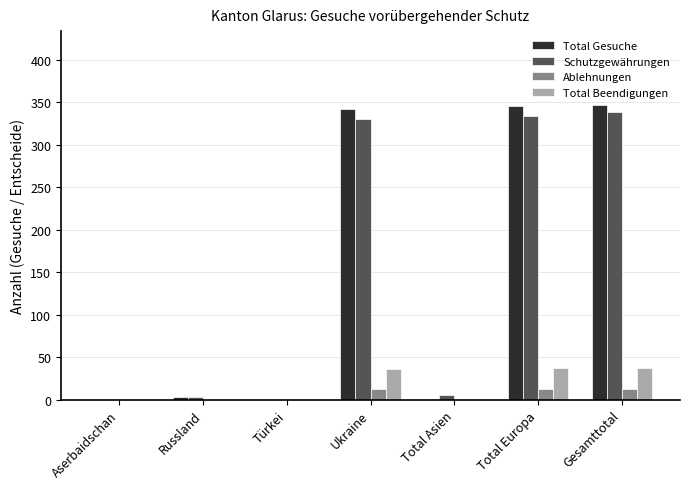

What is the highest value of the Ablehnungen series?

13